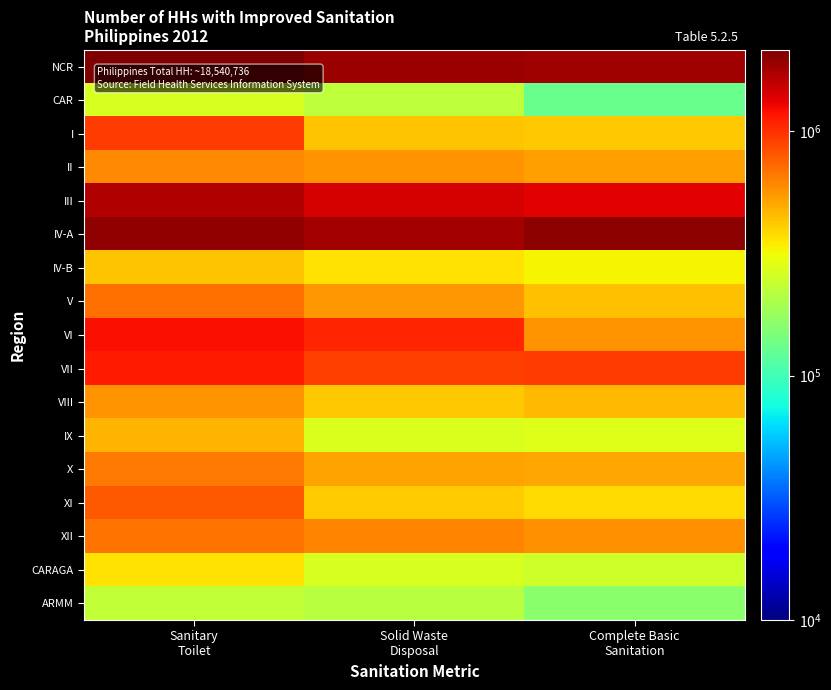

Which series has the largest range (max minus min)?

VI